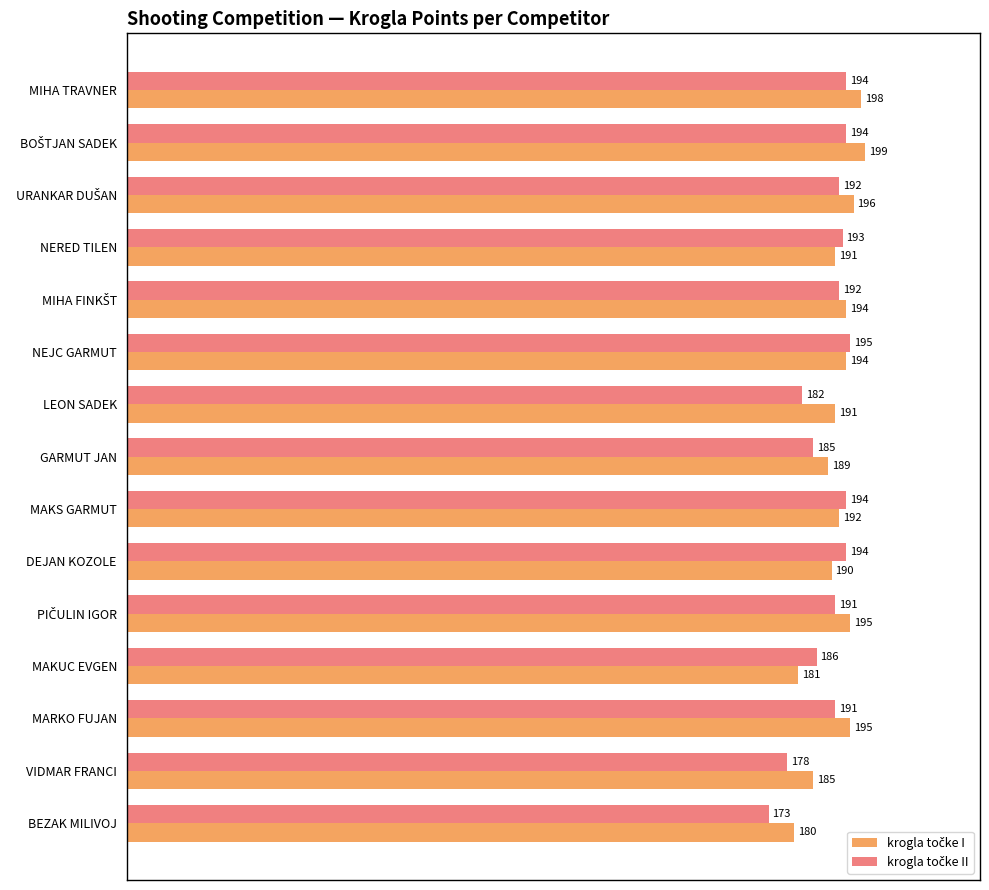

What is the spread (max minus min) of values at MAKUC EVGEN?

5